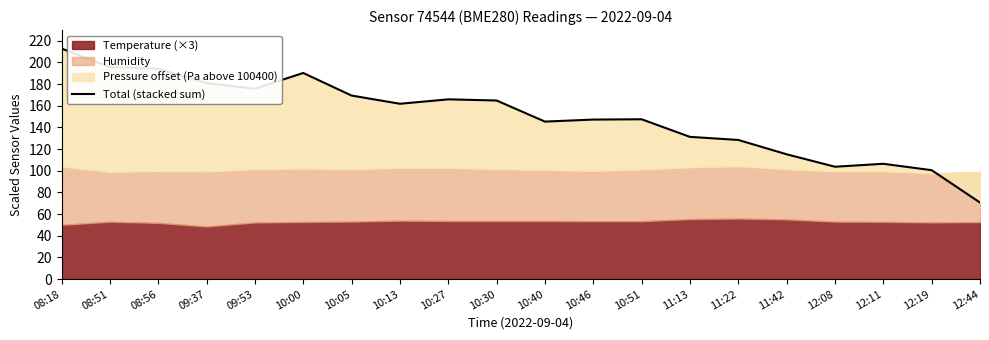

How many points are higher than both their immediate neighbors (excluding endpoints)?

4